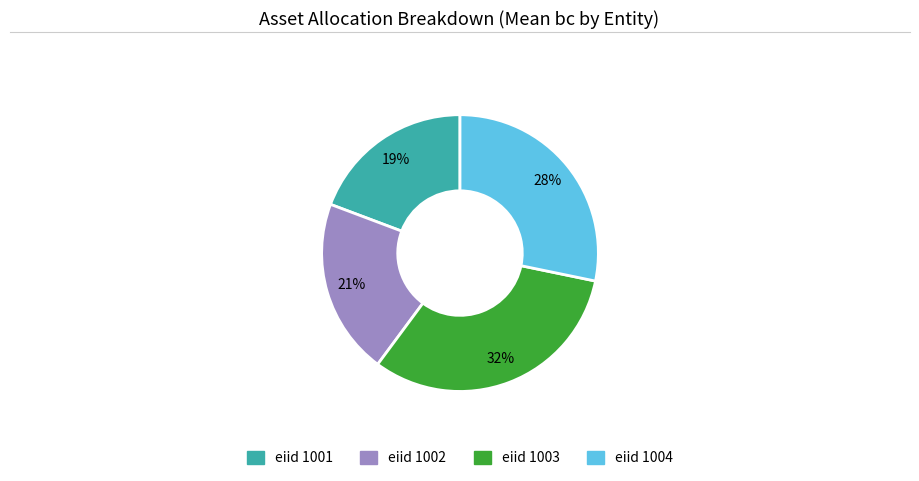

To the nearest percent, what is the difference between the largest and smallest slice percentages?

13%